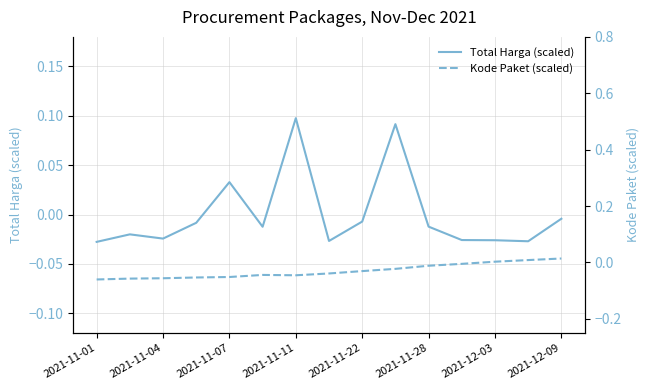

Where does the Total Harga (scaled) series first go above 0?

2021-11-07